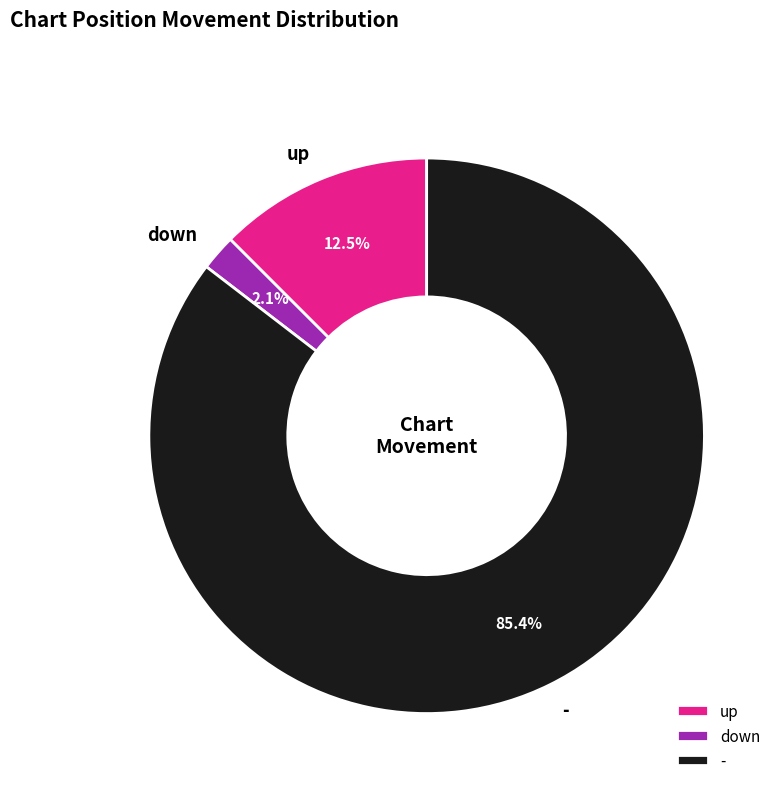

To the nearest percent, what percentage of the pie is -?

85%